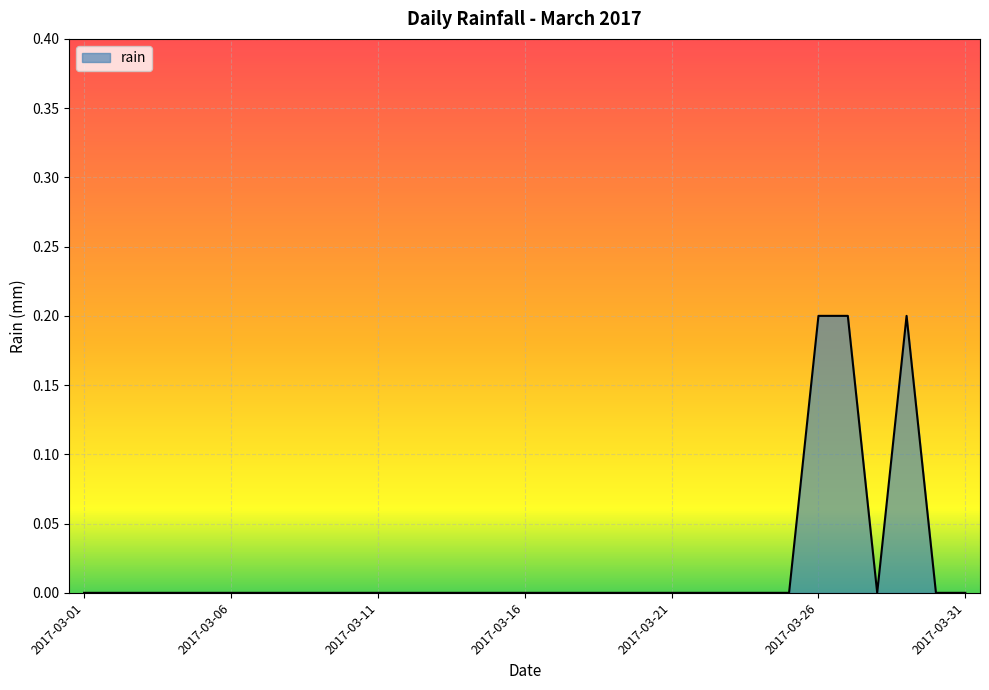

What is the difference between the maximum and second lowest values?

0.2